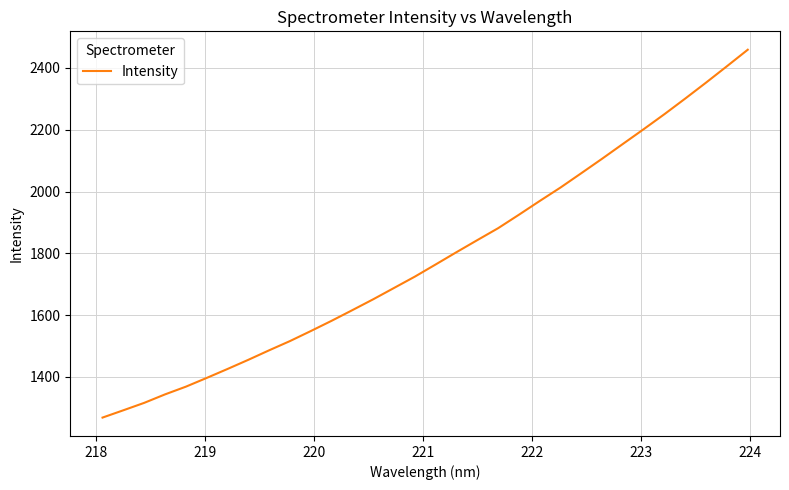

What is the greatest value displayed?

2458.9